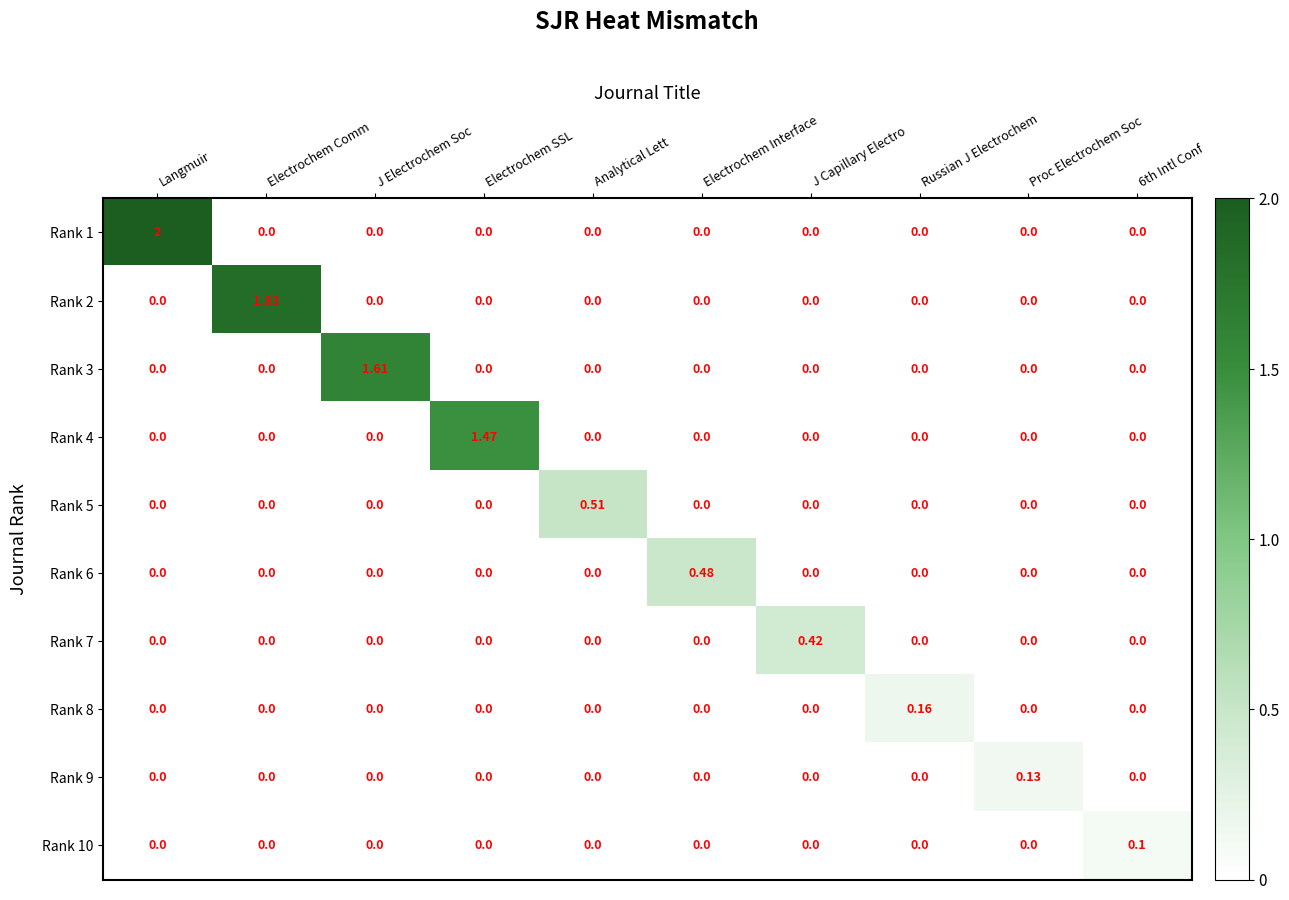

Is the value of Rank 1 at Langmuir greater than the value of Rank 7 at J Capillary Electro?

Yes